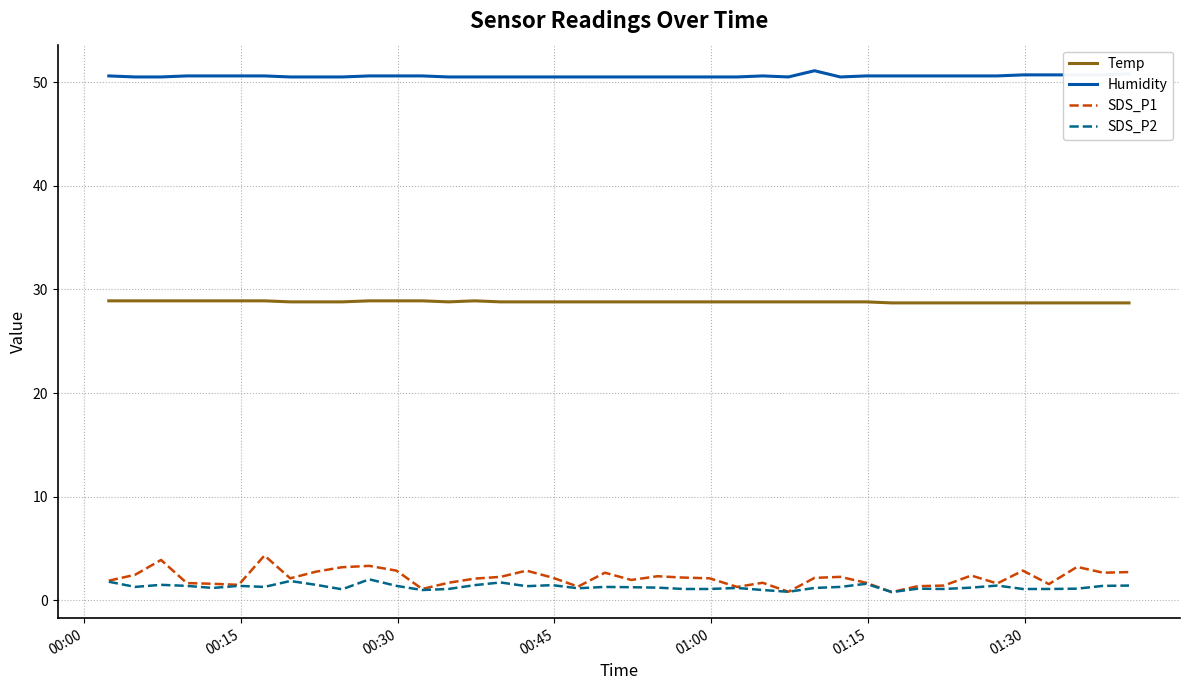

Which series has the largest total across all categories?

Humidity